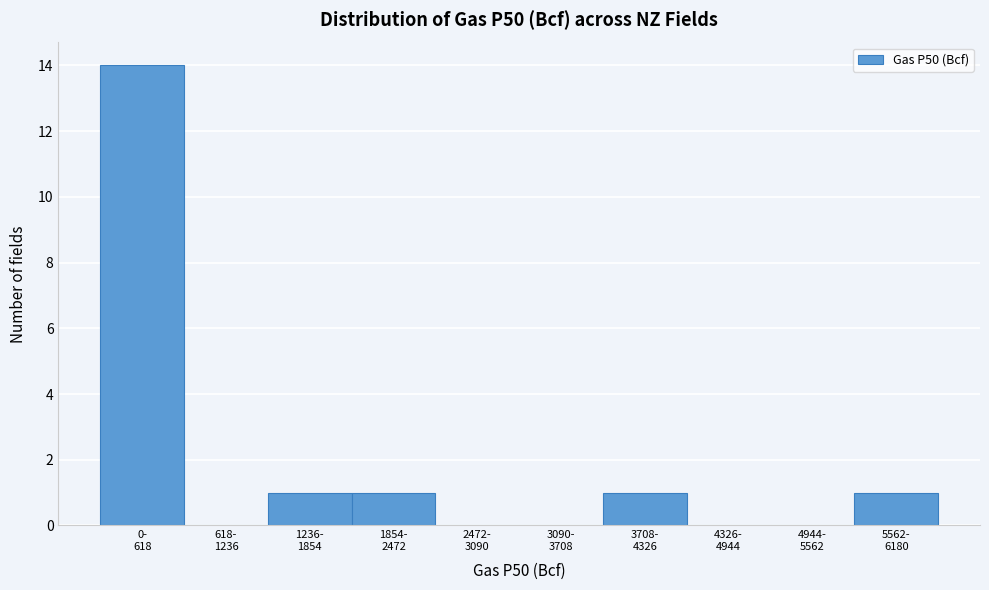

What is the sum of all values?

18